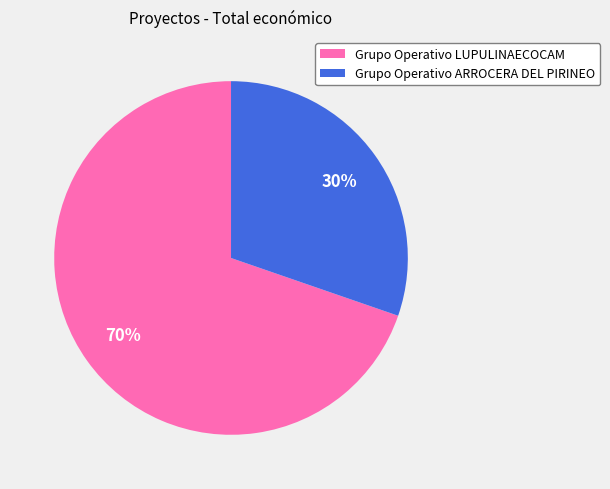

Count the number of slices in the pie.

2